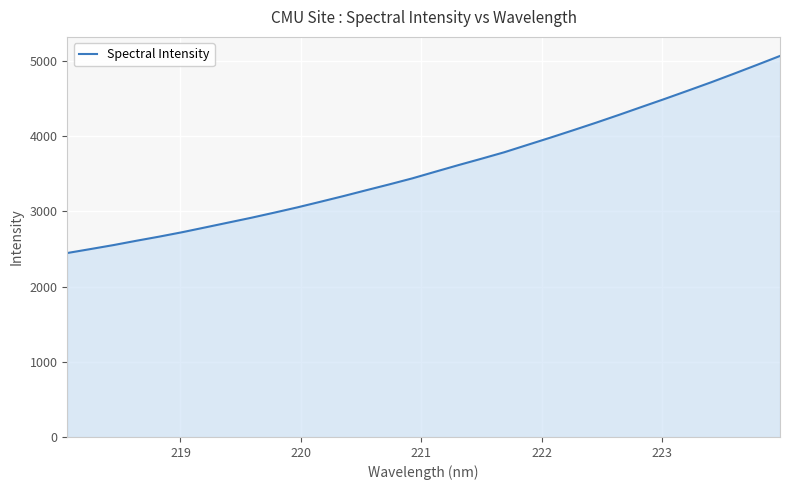

What is the difference between the maximum and minimum values?

2620.6